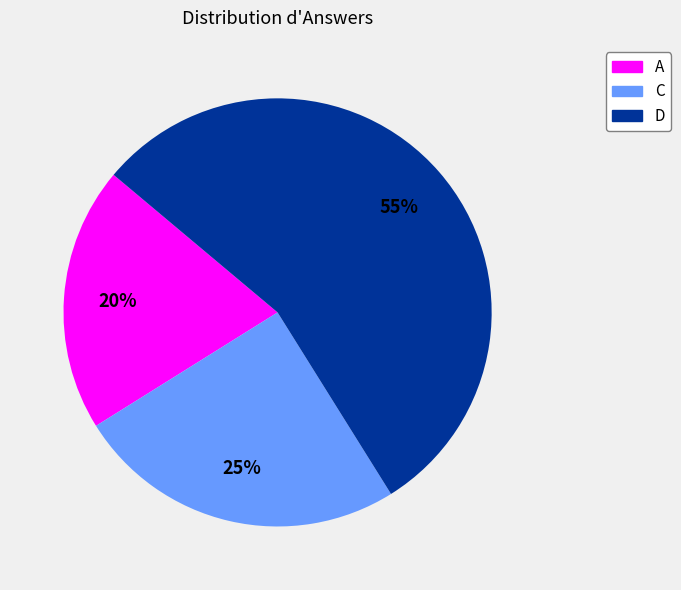

Rank the categories by value from highest to lowest.

D, C, A